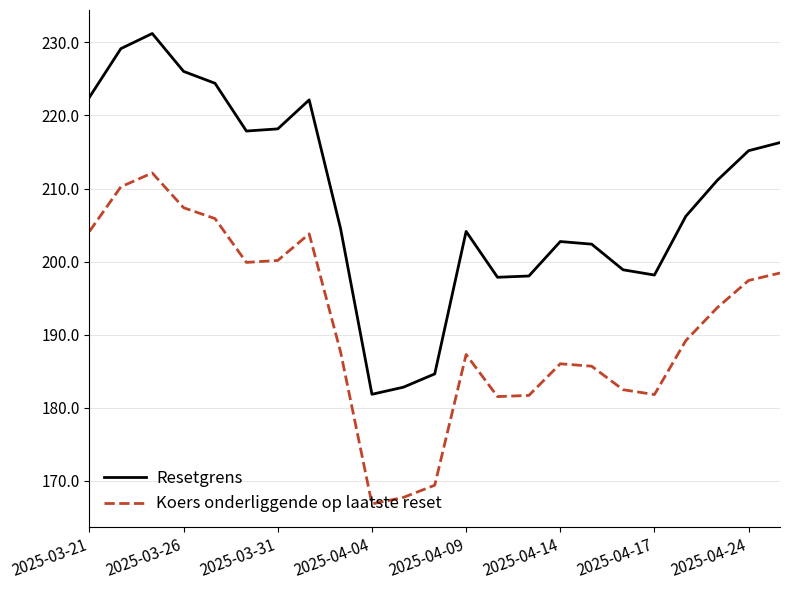

True or false: Koers onderliggende op laatste reset and Resetgrens cross at least once.

False